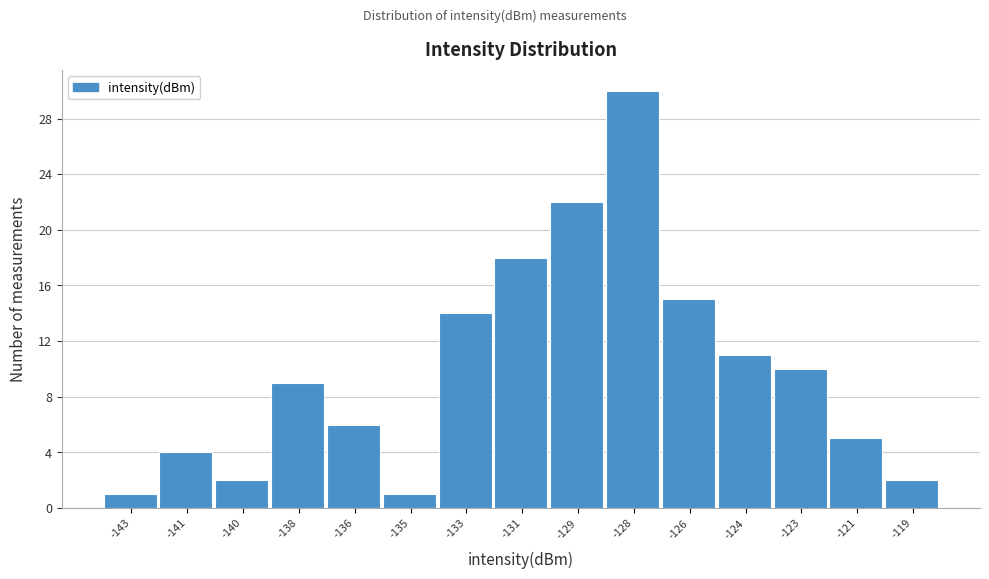

Reading right to left, what are all the values shown in this chart?

-119=2	-121=5	-123=10	-124=11	-126=15	-128=30	-129=22	-131=18	-133=14	-135=1	-136=6	-138=9	-140=2	-141=4	-143=1